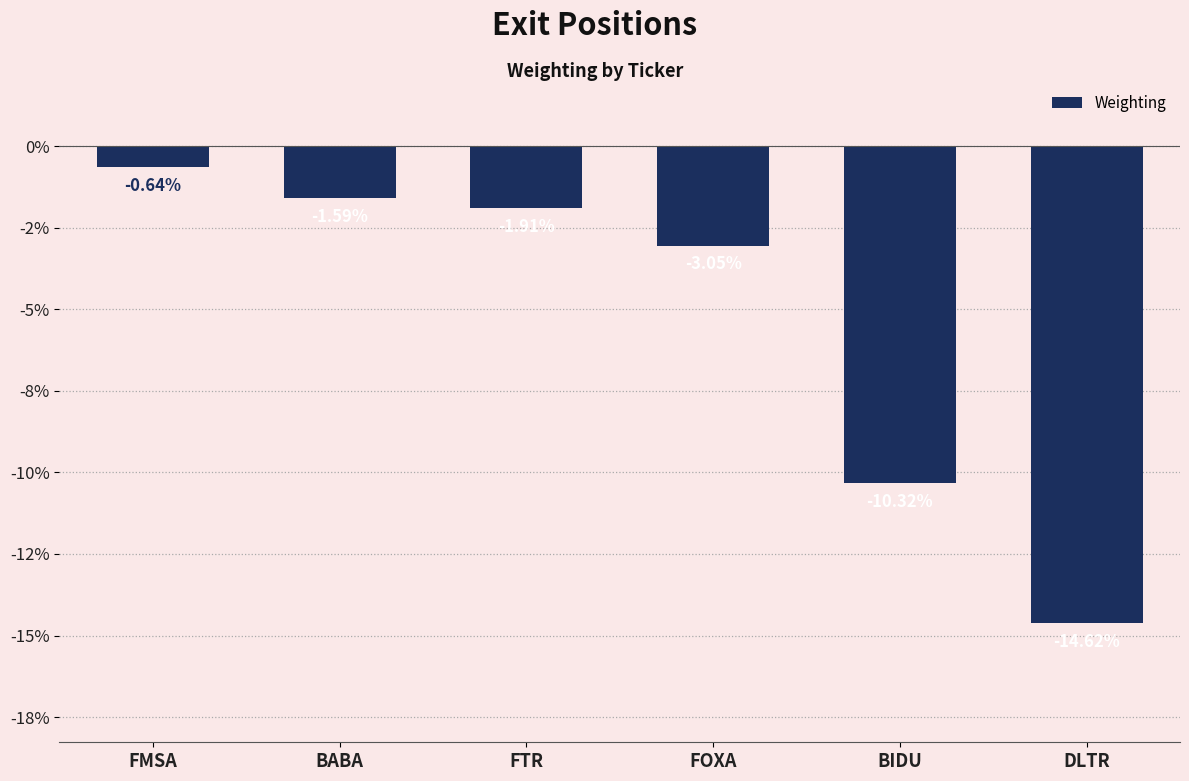

Read the value at DLTR.

-14.6